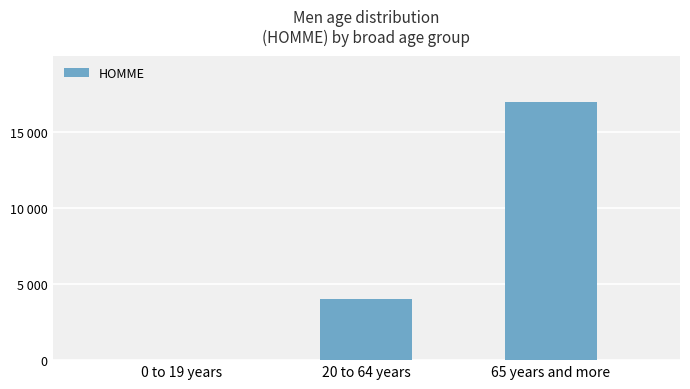

What is the maximum value shown in the chart?

16944